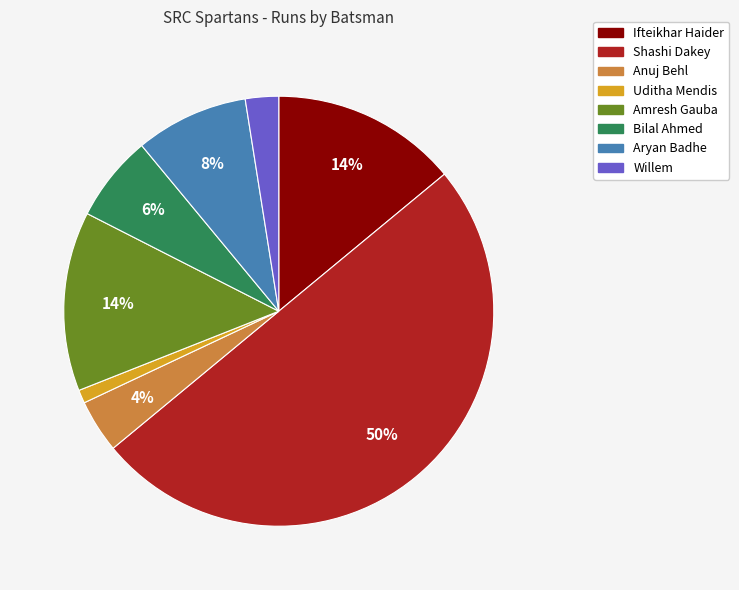

What is the ratio of the value at Aryan Badhe to the value at Shashi Dakey?

0.2